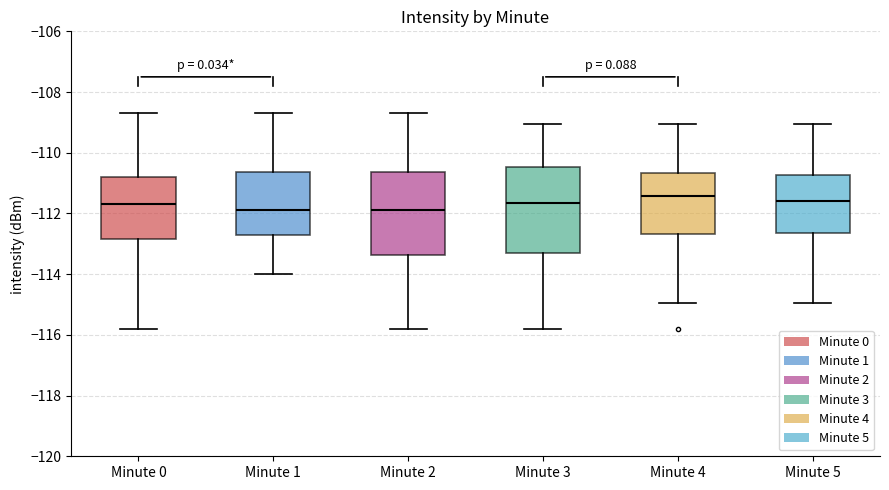

Reading left to right, read every box against the y-axis: the position of its median line, the range the box covers, and the ends of its whiskers. The values are not printed on the chart, so give them approximately, as read against the axis.

Minute 0: median -111.6, box -112.8 to -110.8, whiskers -115.8 to -108.6
Minute 1: median -111.8, box -112.6 to -110.6, whiskers -114.0 to -108.6
Minute 2: median -111.8, box -113.4 to -110.6, whiskers -115.8 to -108.6
Minute 3: median -111.6, box -113.4 to -110.4, whiskers -115.8 to -109.0
Minute 4: median -111.4, box -112.6 to -110.6, whiskers -115.0 to -109.0
Minute 5: median -111.6, box -112.6 to -110.8, whiskers -115.0 to -109.0